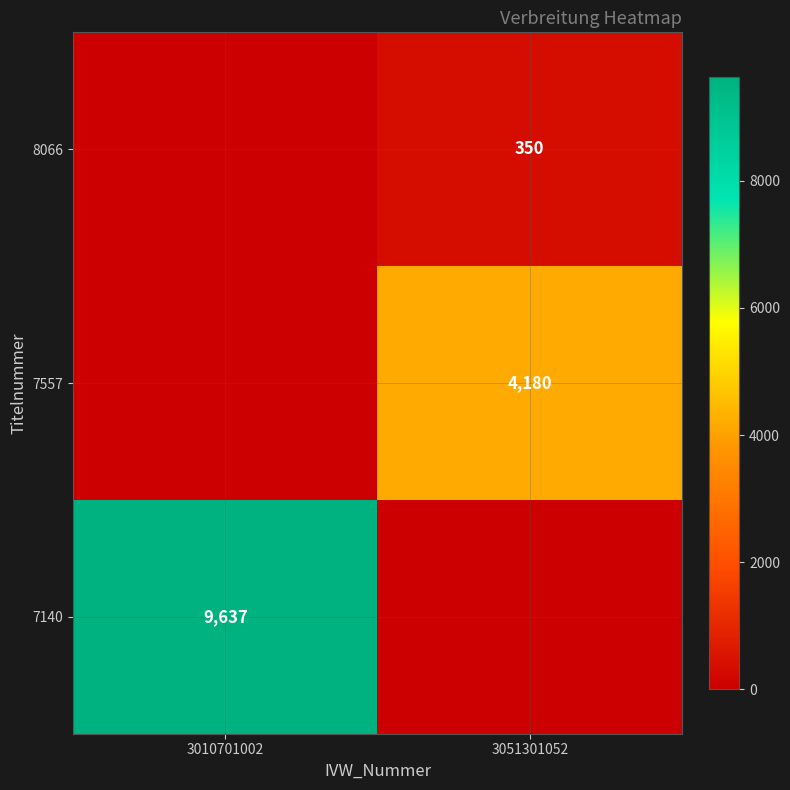

Is it true that 7140 equals 16817 at 3010701002?

False